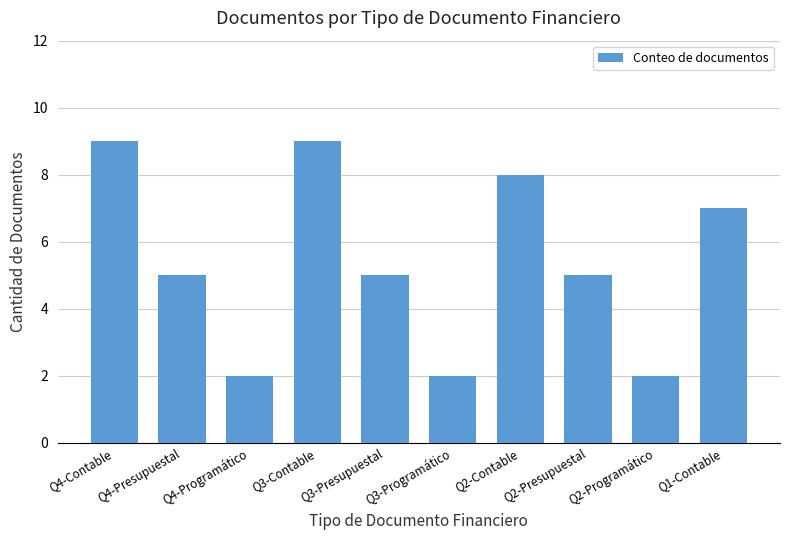

Which has a higher value, Q4-Contable or Q2-Programático?

Q4-Contable